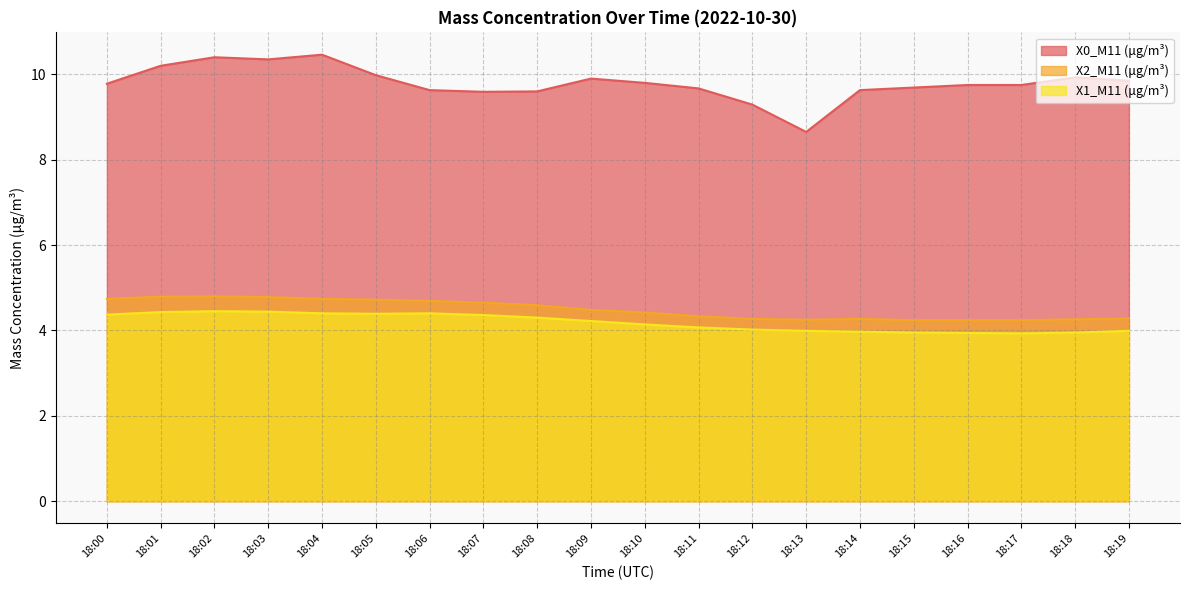

True or false: X1_M11 (μg/m³) and X2_M11 (μg/m³) intersect in this chart.

False